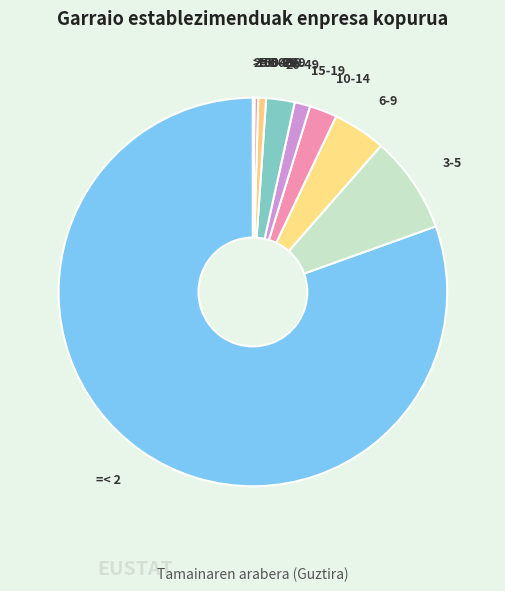

True or false: =< 2 accounts for 80% of the total.

True